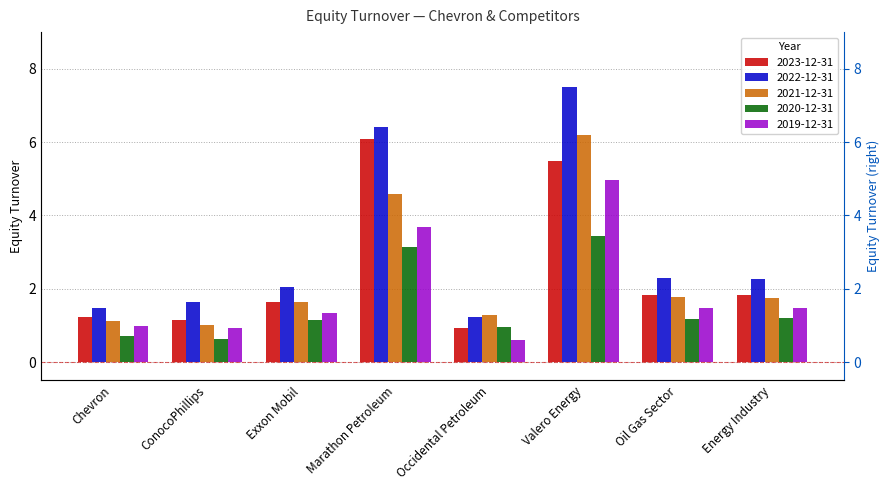

What are all the series names shown in the legend?

2023-12-31, 2022-12-31, 2021-12-31, 2020-12-31, 2019-12-31